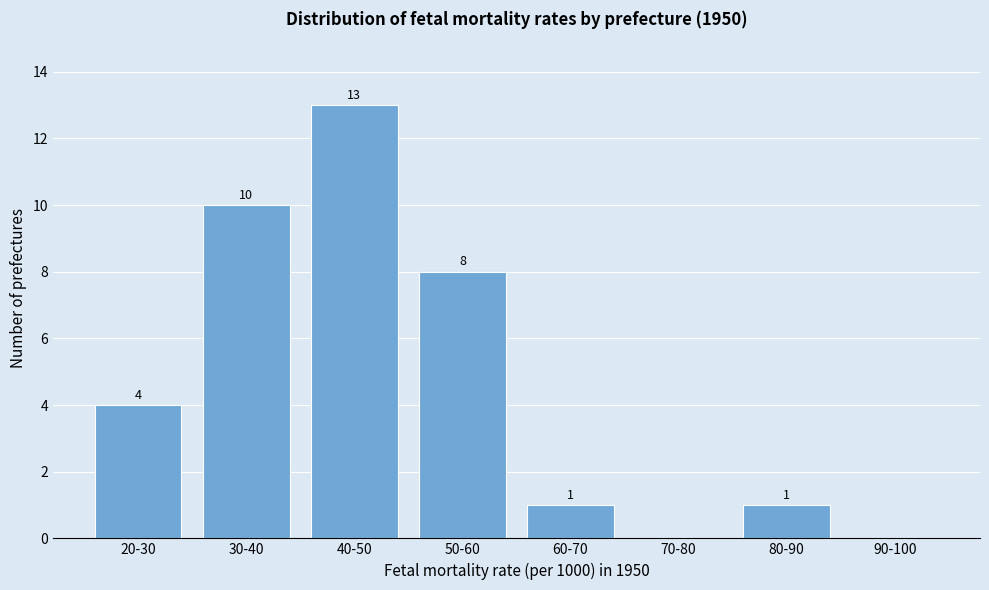

Reading right to left, transcribe all the data shown in this chart.

90-100=0	80-90=1	70-80=0	60-70=1	50-60=8	40-50=13	30-40=10	20-30=4